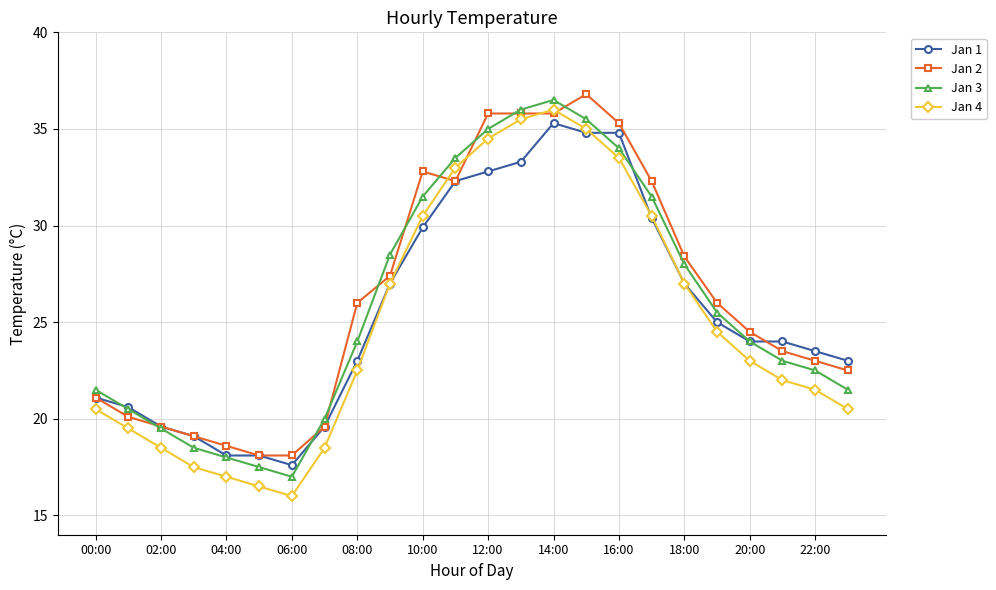

What is the value of the Jan 2 point at the 6th from the left?

18.1